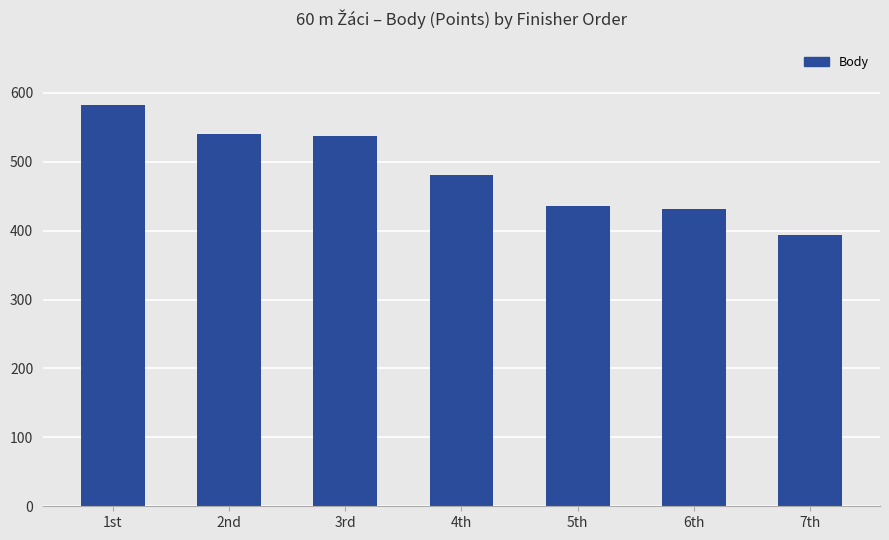

What is the label of the 7th bar from the right?

1st